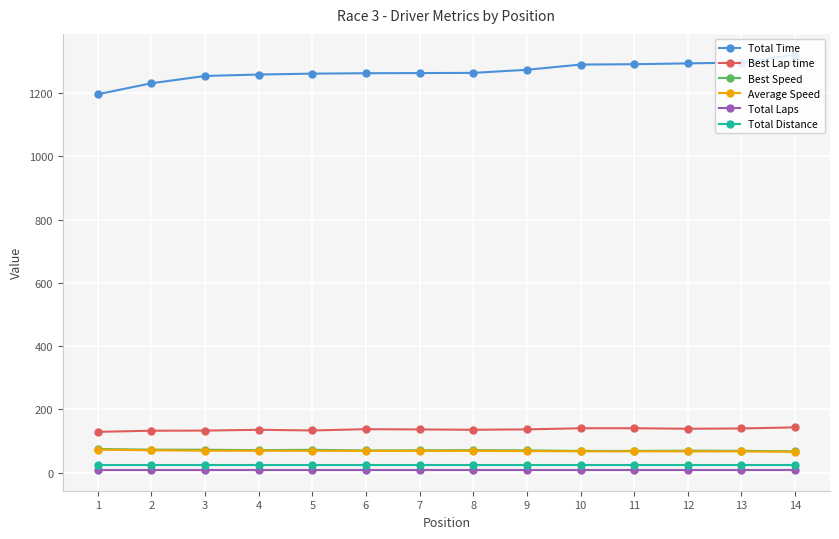

Does the chart have visible grid lines?

Yes